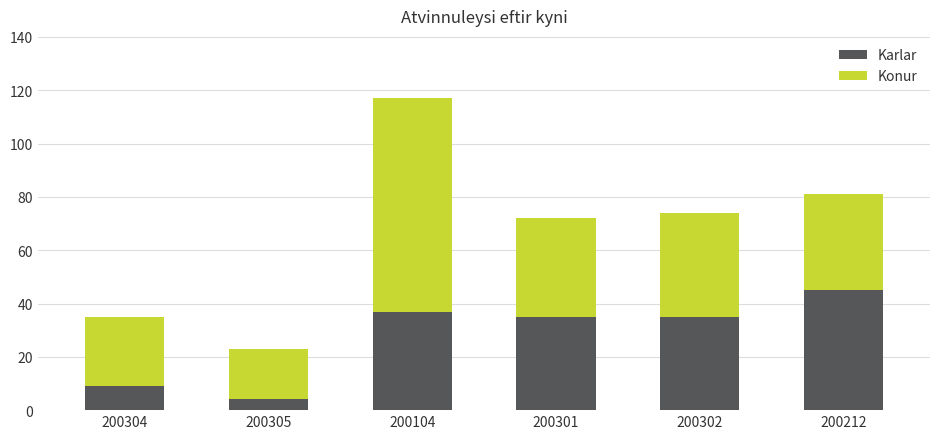

What is the sum of the Karlar values at 200301 and 200304?

44